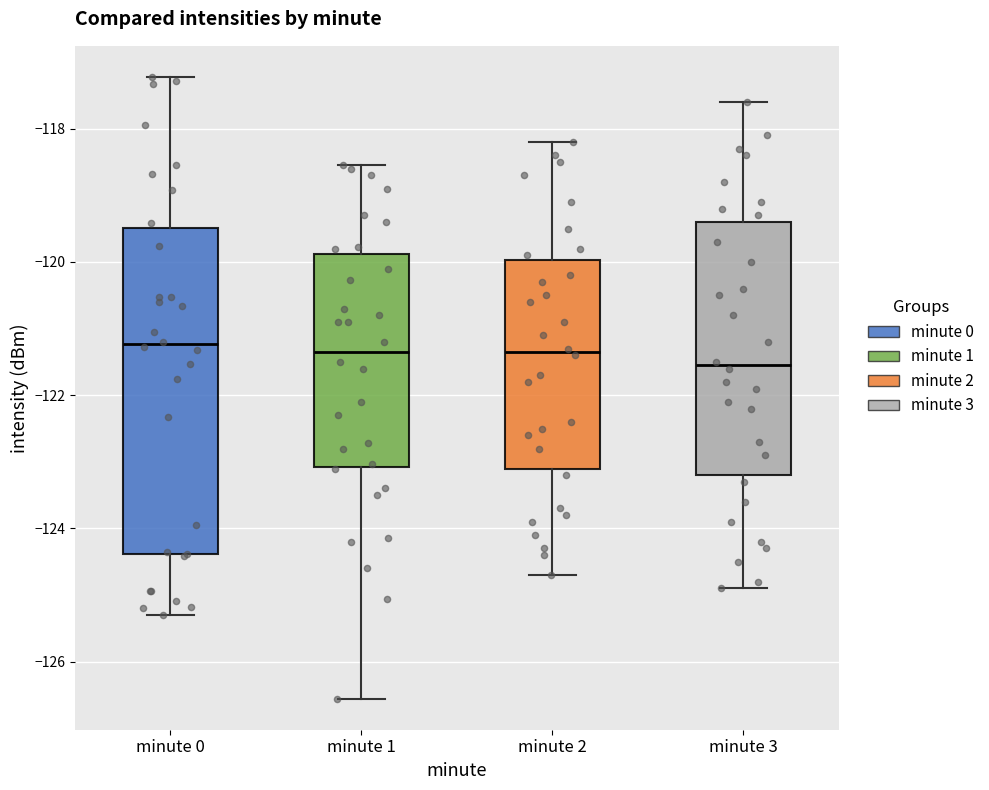

Where does the upper whisker of the box for minute 1 end on the y-axis? The values are not printed on the chart, so give them approximately, as read against the axis.

-118.6